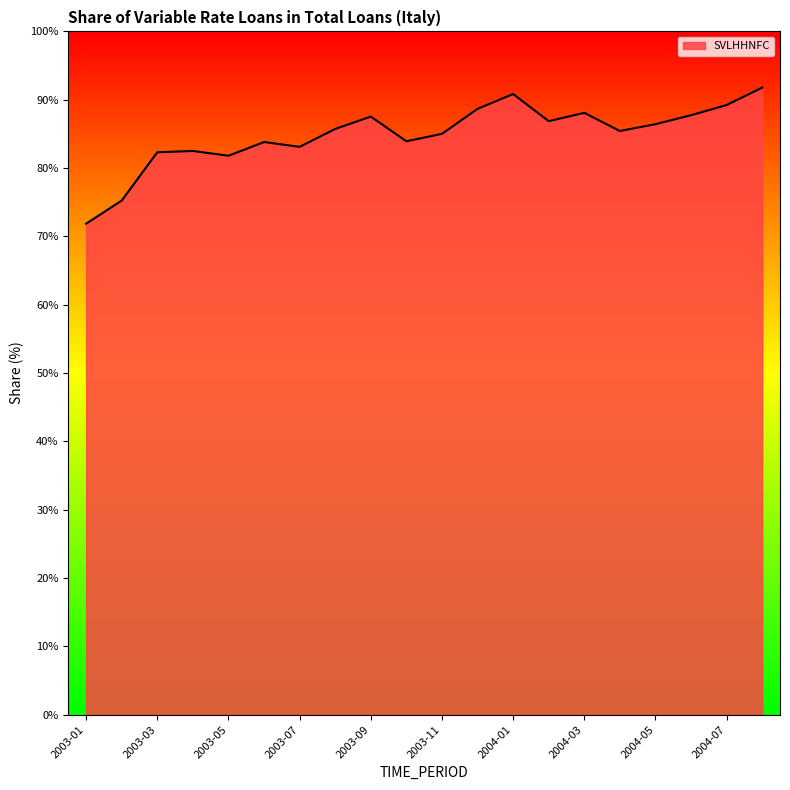

What is the smallest value displayed?

71.9